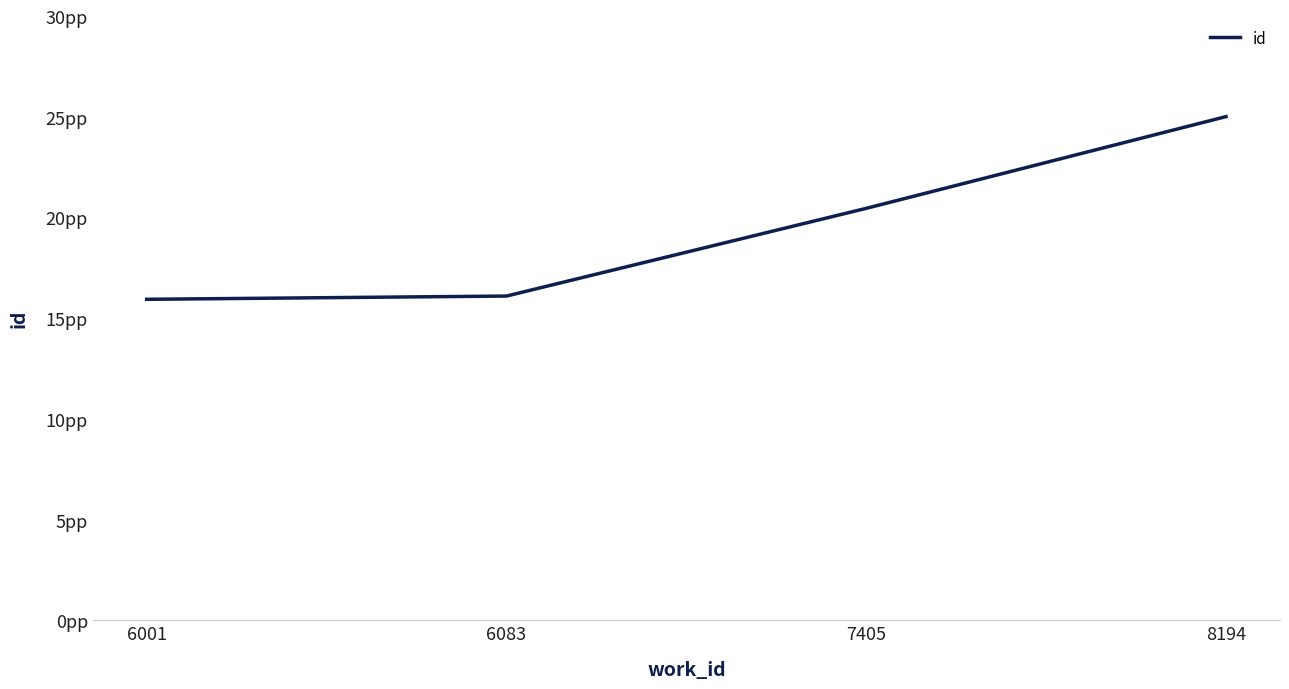

At which label does the data first exceed 20455?

8194